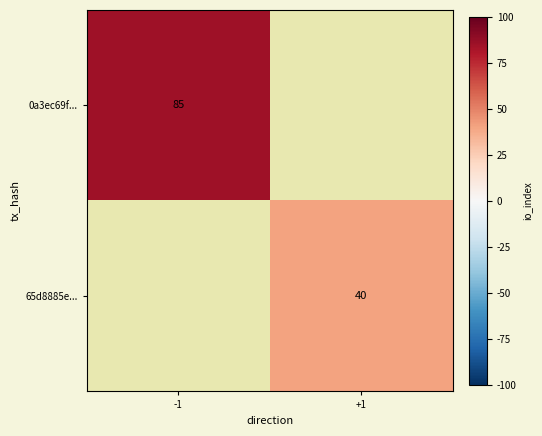

Is it true that 65d8885e... equals 40 at +1?

True